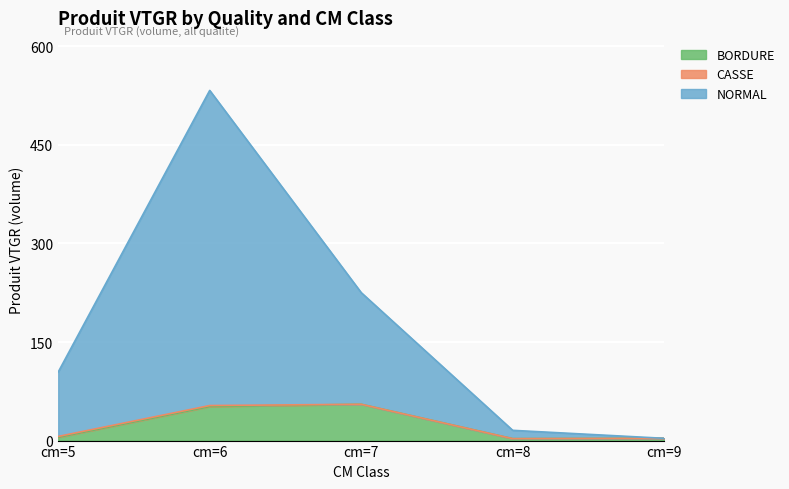

True or false: NORMAL and BORDURE intersect in this chart.

False